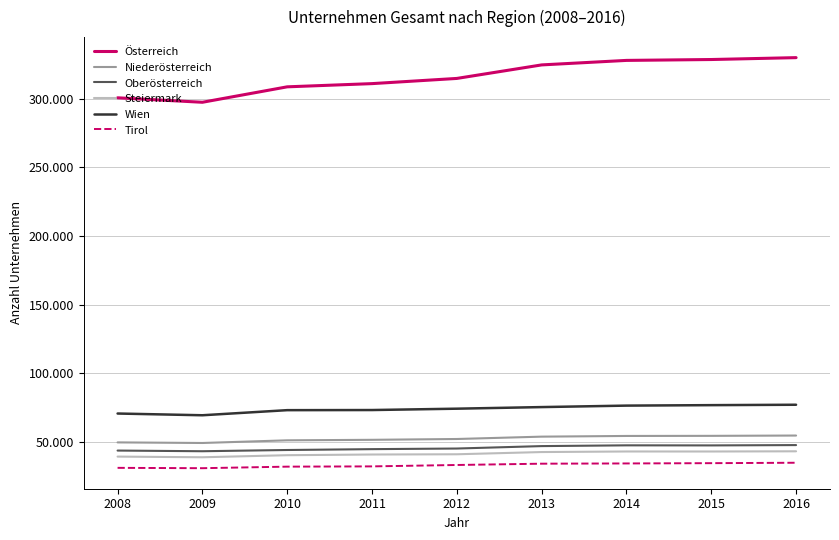

What is the value of the Österreich point at the 2nd from the left?

297484